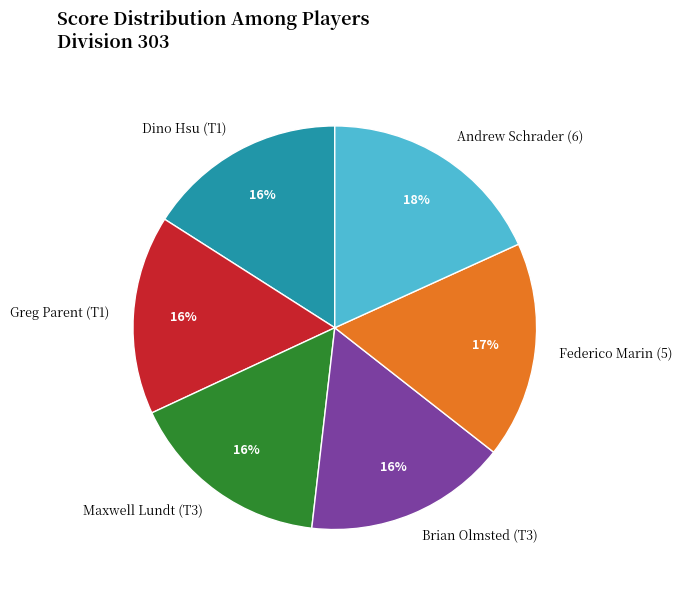

True or false: Andrew Schrader (6) accounts for 18% of the total.

True